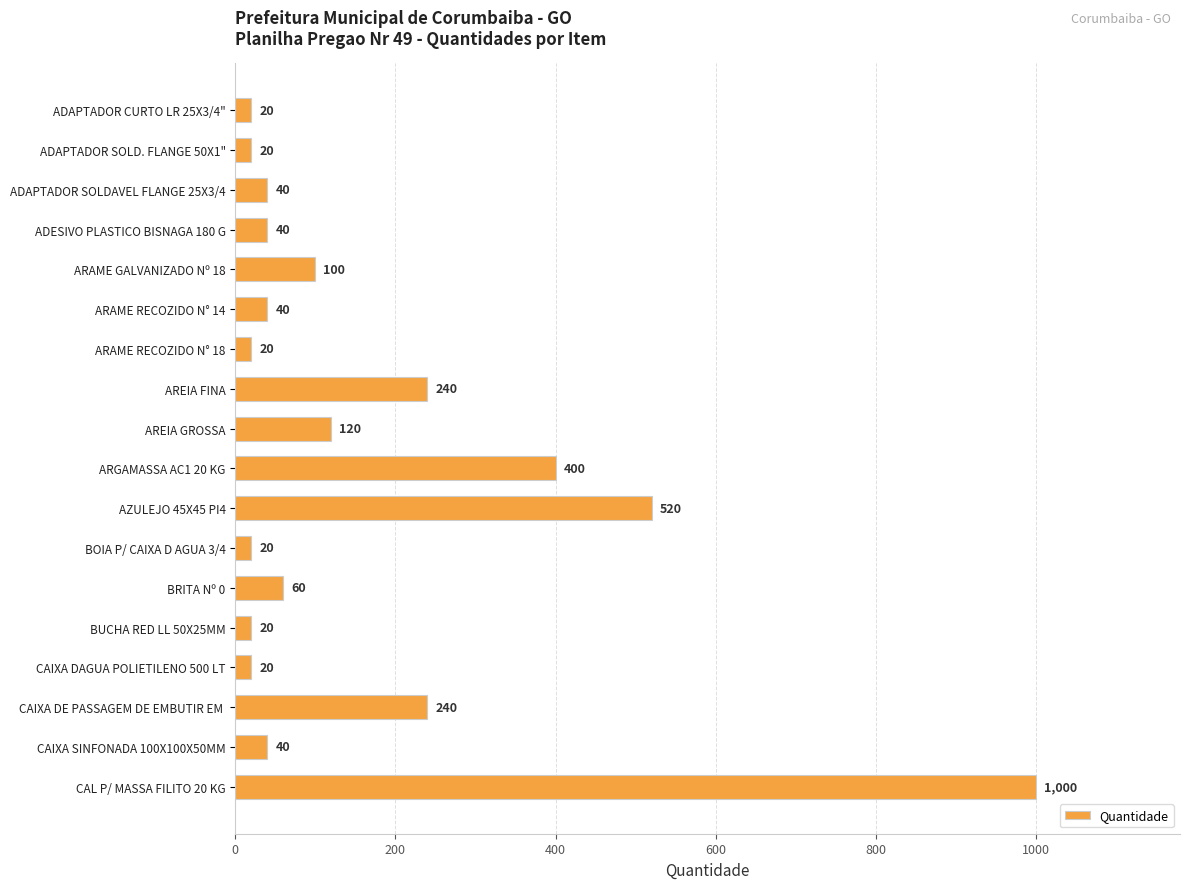

What is the greatest value displayed?

1000